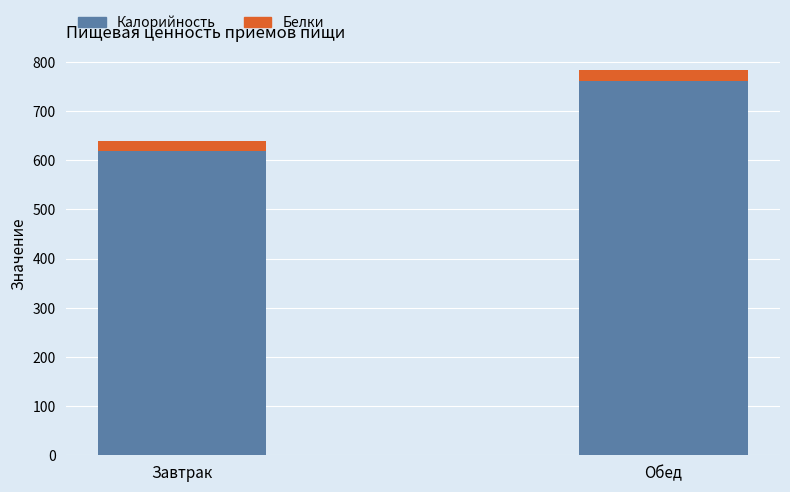

How many data points in Калорийность are less than 760?

1